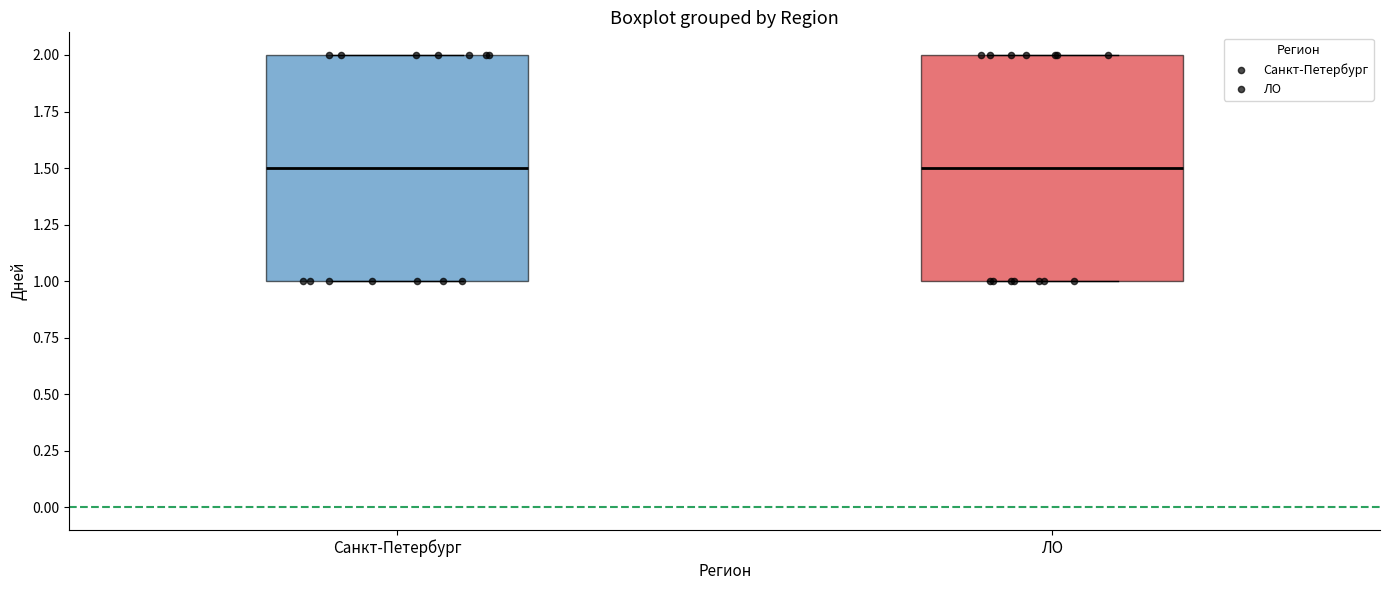

Reading left to right, read every box against the y-axis: the position of its median line, the range the box covers, and the ends of its whiskers. The values are not printed on the chart, so give them approximately, as read against the axis.

Санкт-Петербург: median 1.5, box 1.0 to 2.0, whiskers 1.0 to 2.0
ЛО: median 1.5, box 1.0 to 2.0, whiskers 1.0 to 2.0